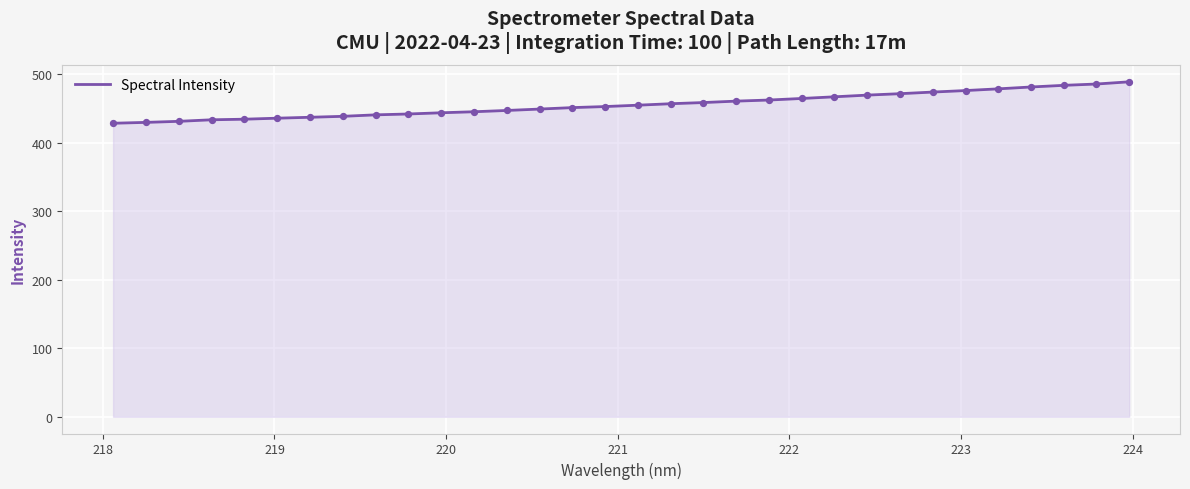

What is the difference between the maximum and minimum values?

60.4